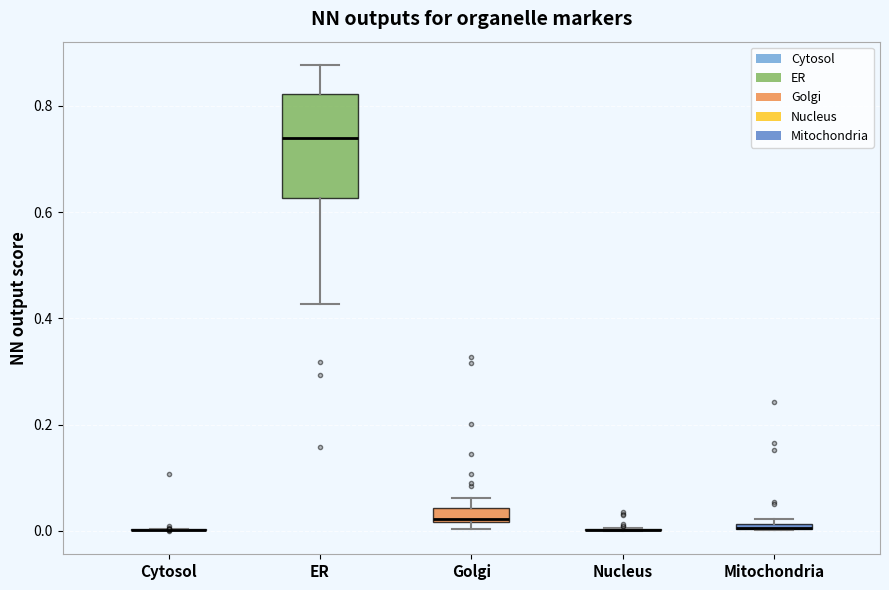

Comparing the boxes themselves (not the whiskers), which one is the tallest?

ER